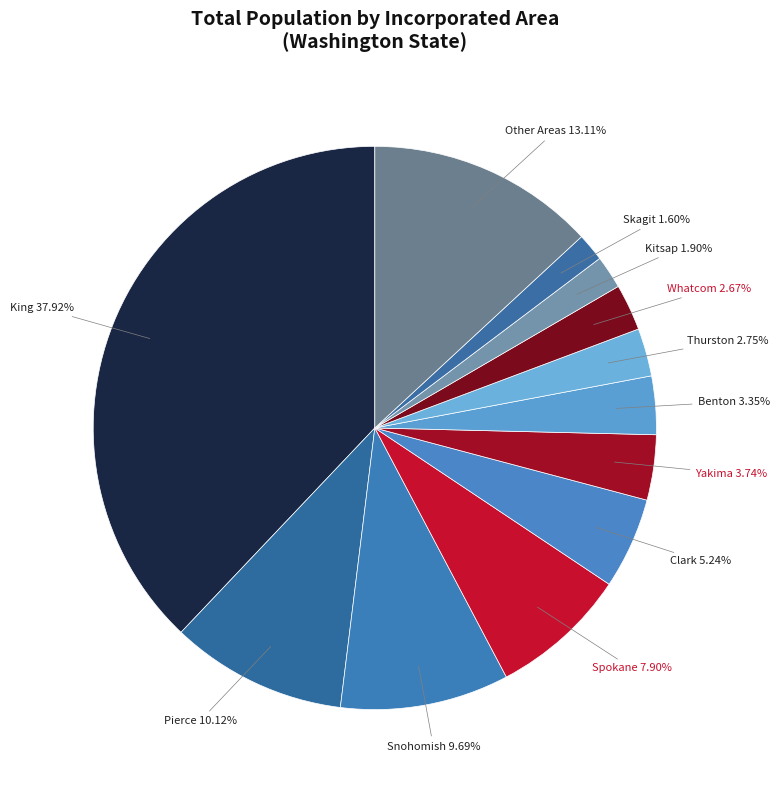

Do Snohomish and Whatcom together represent more than half of the pie?

No